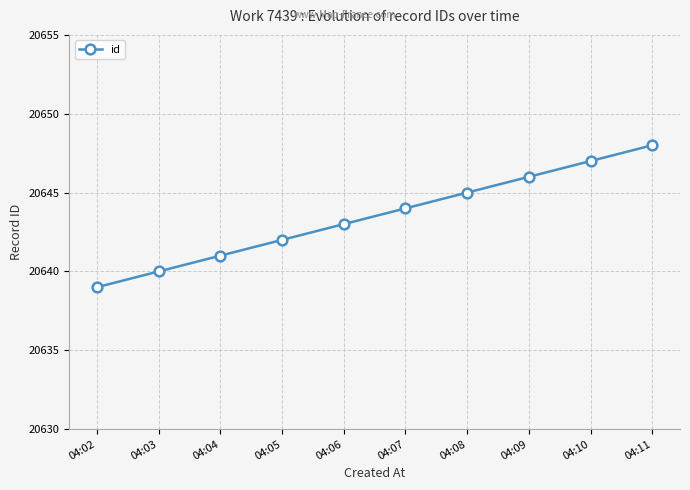

List the labels in order of value, largest first.

04:11, 04:10, 04:09, 04:08, 04:07, 04:06, 04:05, 04:04, 04:03, 04:02